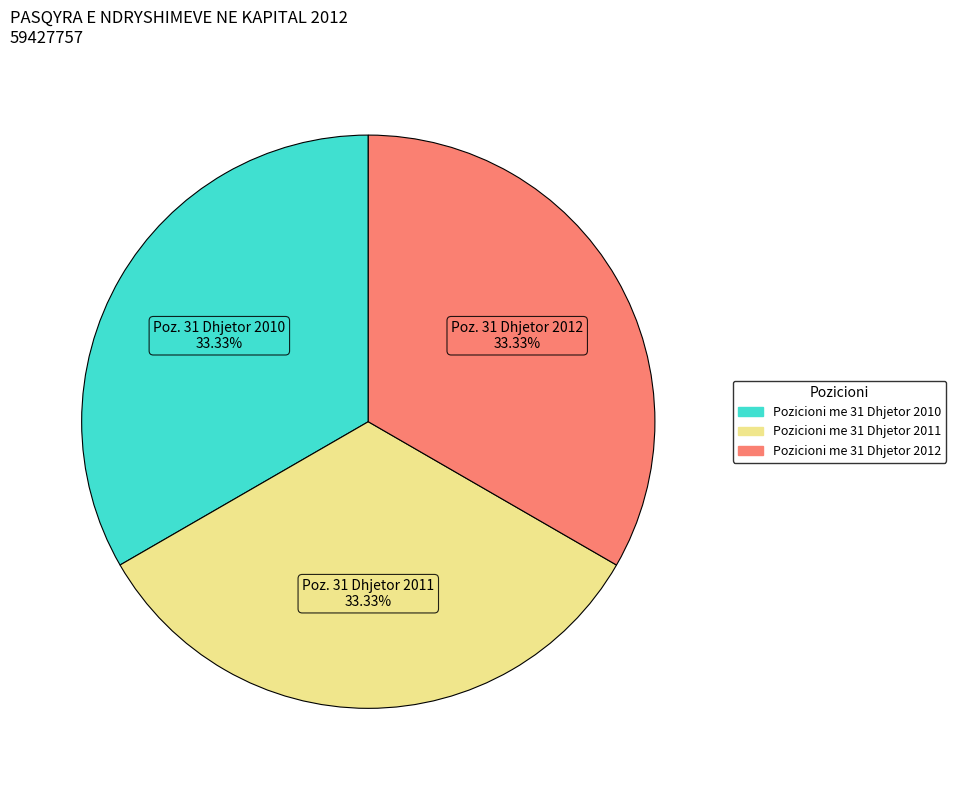

Is there a majority slice in this chart?

No